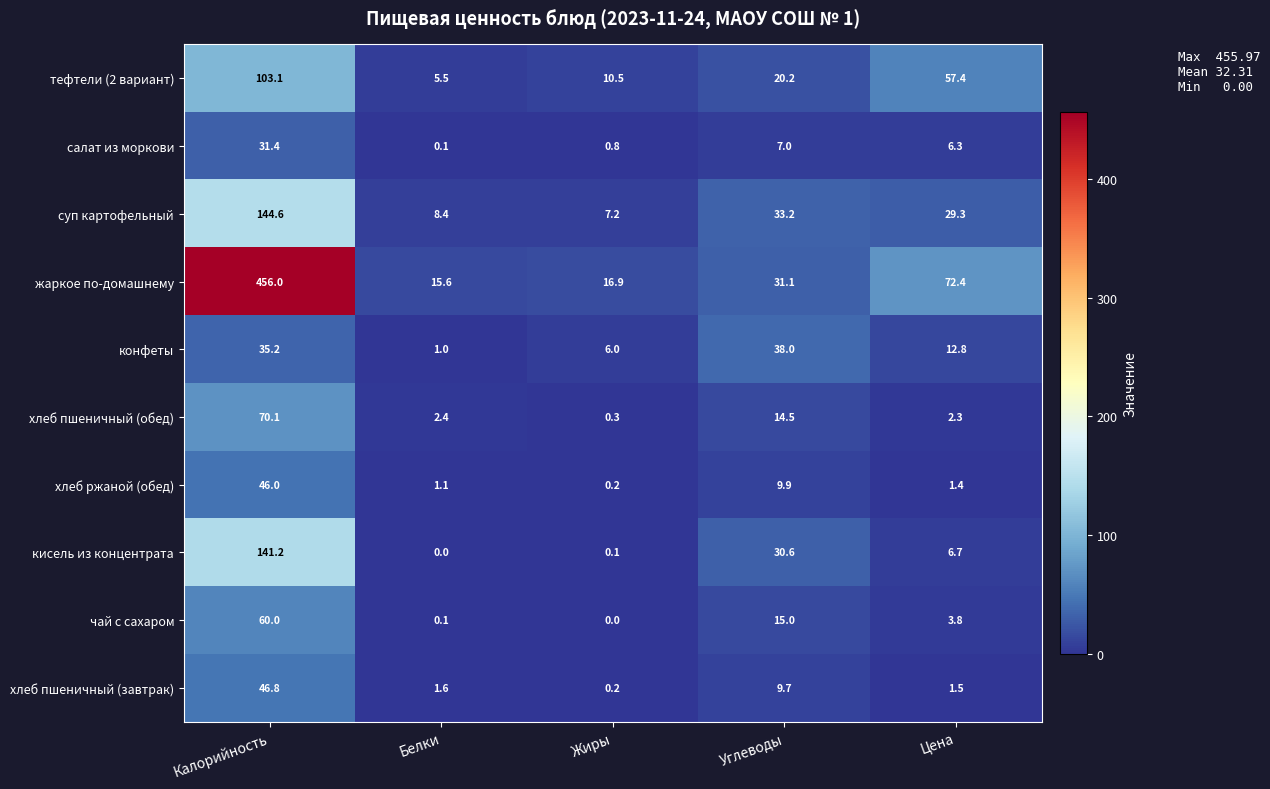

List the series in order of their peak value, highest first.

жаркое по-домашнему, суп картофельный, кисель из концентрата, тефтели (2 вариант), хлеб пшеничный (обед), чай с сахаром, хлеб пшеничный (завтрак), хлеб ржаной (обед), конфеты, салат из моркови